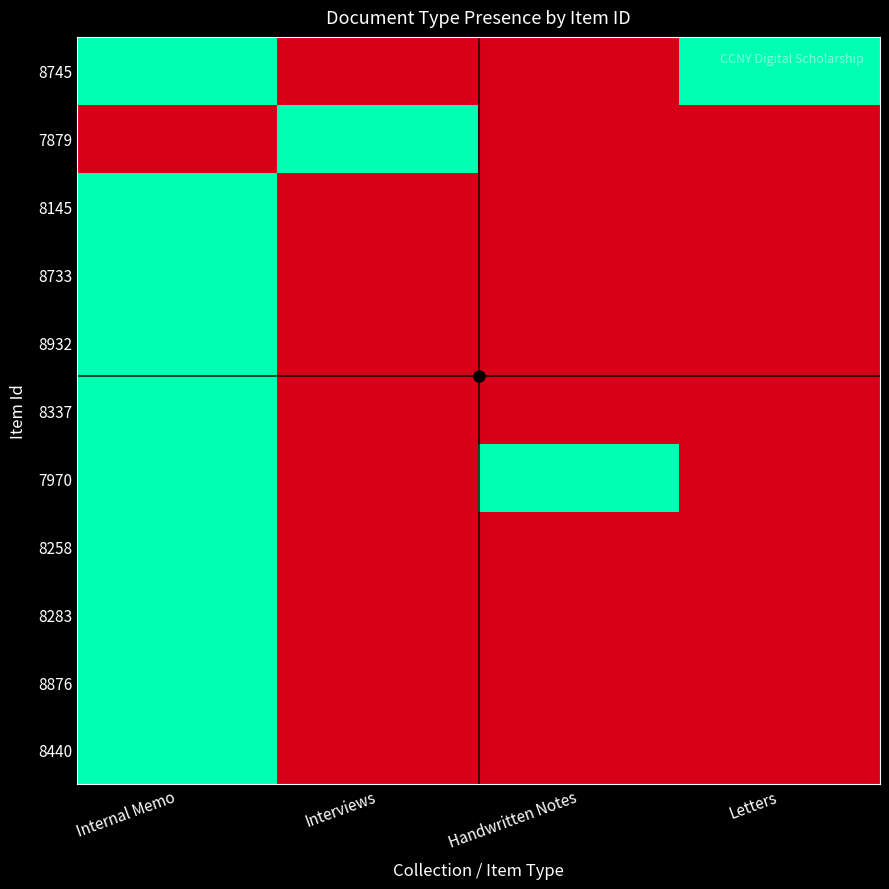

Reading left to right, transcribe all the data shown in this chart.

8745: Internal Memo=1	Interviews=0	Handwritten Notes=0	Letters=1
7879: Internal Memo=0	Interviews=1	Handwritten Notes=0	Letters=0
8145: Internal Memo=1	Interviews=0	Handwritten Notes=0	Letters=0
8733: Internal Memo=1	Interviews=0	Handwritten Notes=0	Letters=0
8932: Internal Memo=1	Interviews=0	Handwritten Notes=0	Letters=0
8337: Internal Memo=1	Interviews=0	Handwritten Notes=0	Letters=0
7970: Internal Memo=1	Interviews=0	Handwritten Notes=1	Letters=0
8258: Internal Memo=1	Interviews=0	Handwritten Notes=0	Letters=0
8283: Internal Memo=1	Interviews=0	Handwritten Notes=0	Letters=0
8876: Internal Memo=1	Interviews=0	Handwritten Notes=0	Letters=0
8440: Internal Memo=1	Interviews=0	Handwritten Notes=0	Letters=0